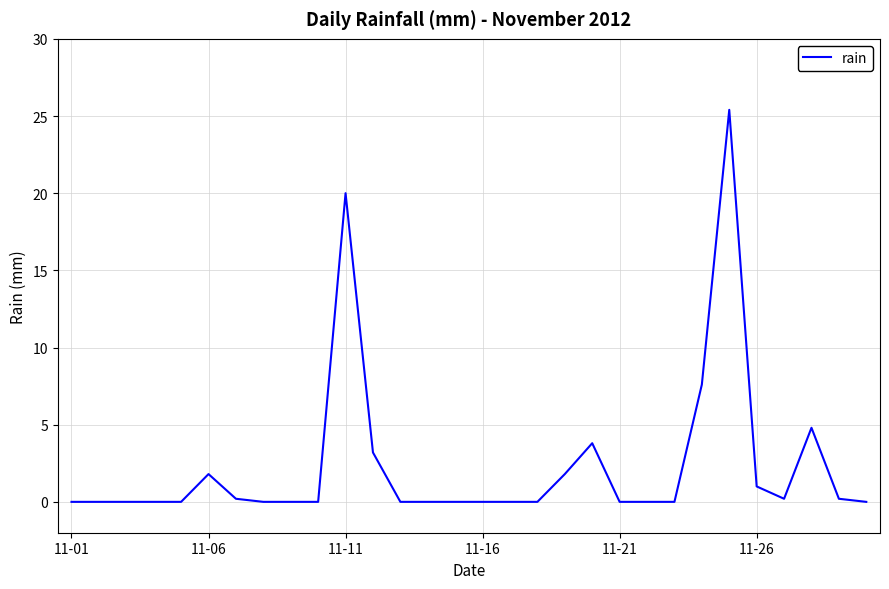

What is the difference between the maximum and minimum values?

25.4